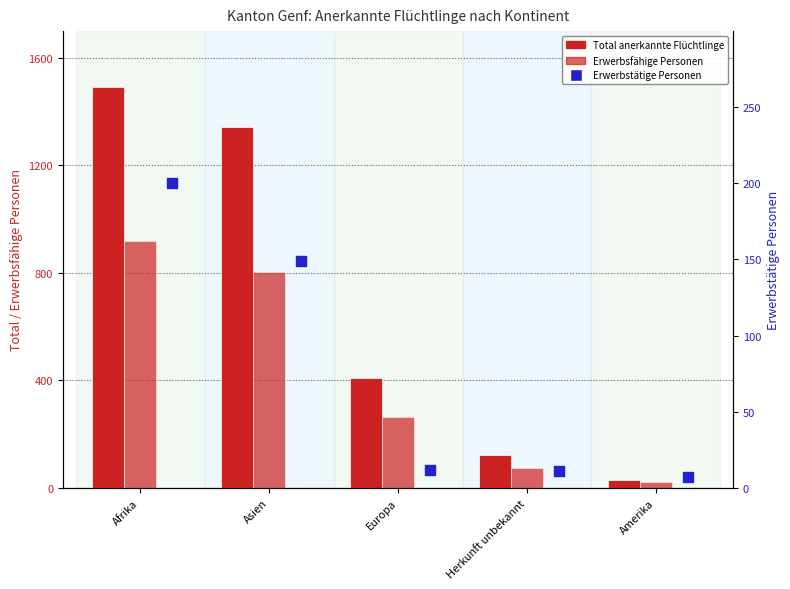

Which series contains the lowest Y value?

Erwerbstätige Personen